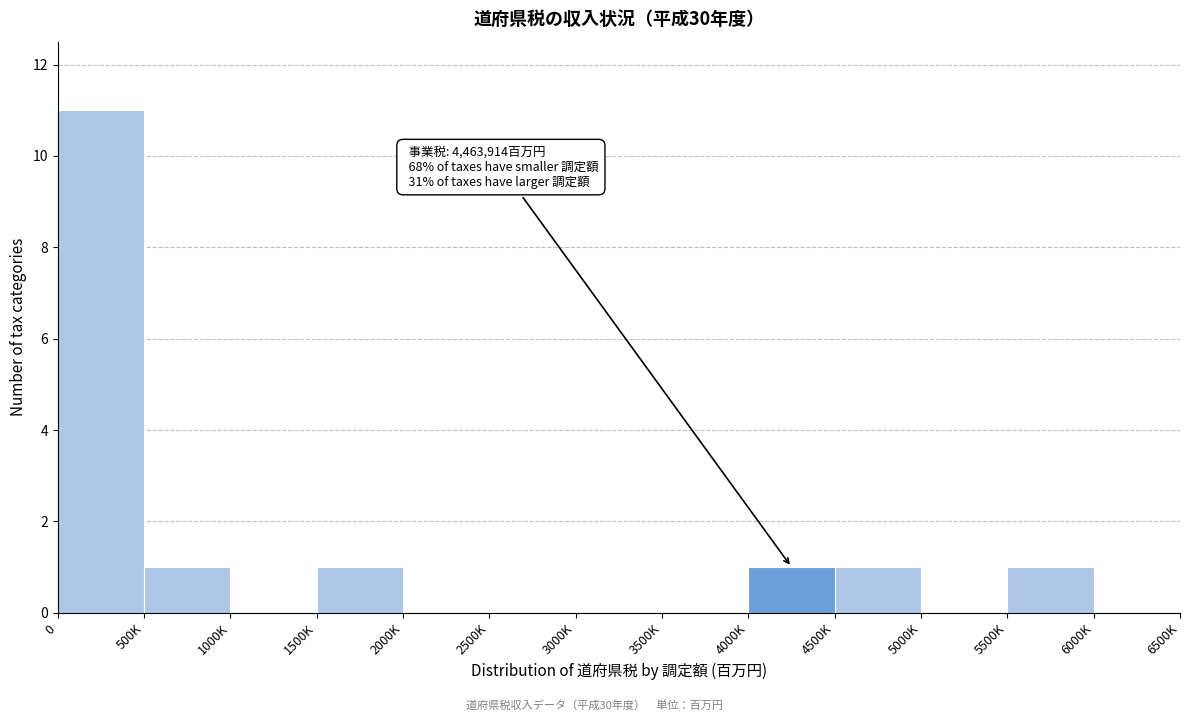

Reading left to right, list all the values displayed in this chart.

0=11	500K=1	1000K=0	1500K=1	2000K=0	2500K=0	3000K=0	3500K=0	4000K=1	4500K=1	5000K=0	5500K=1	6000K=0